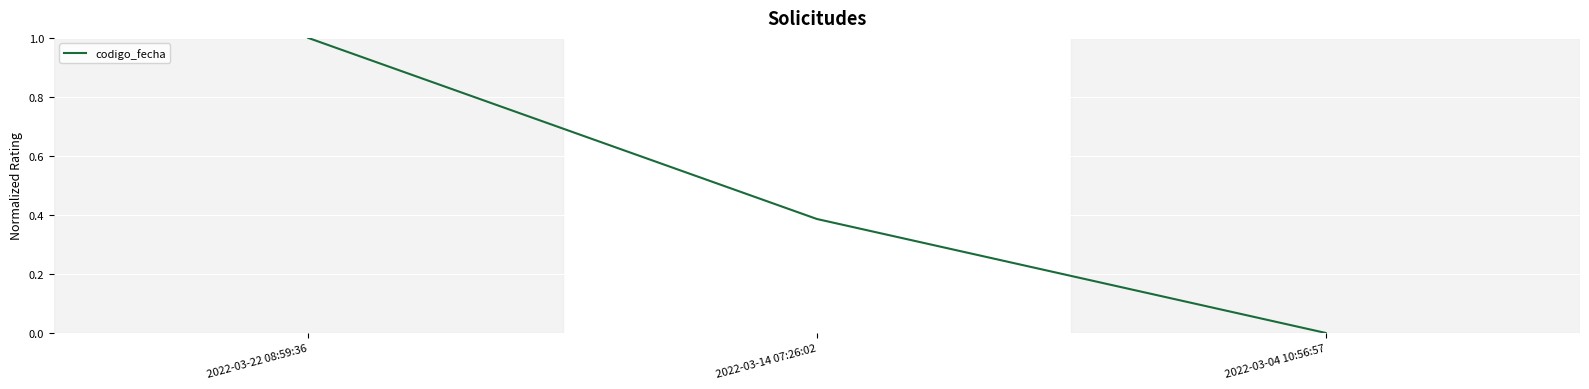

At which label is the value closest to 0?

2022-03-04 10:56:57